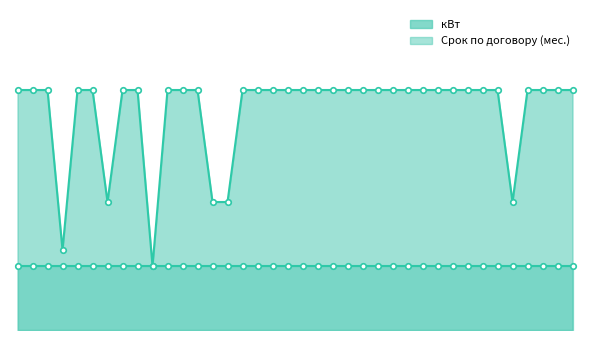

The value at 228/16 is 27. True or false?

False